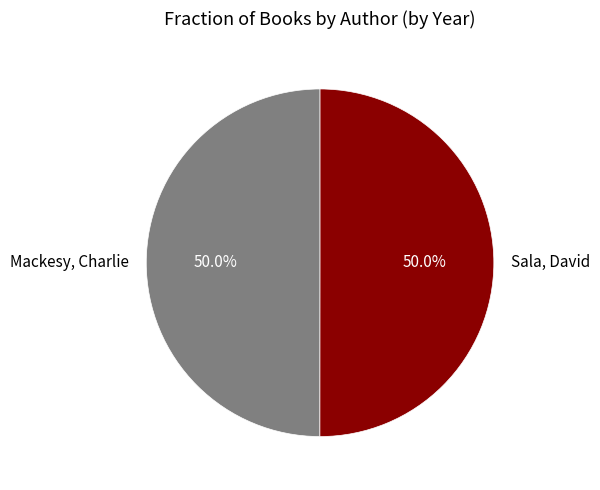

What portion of the pie excludes Sala, David?

50.0%